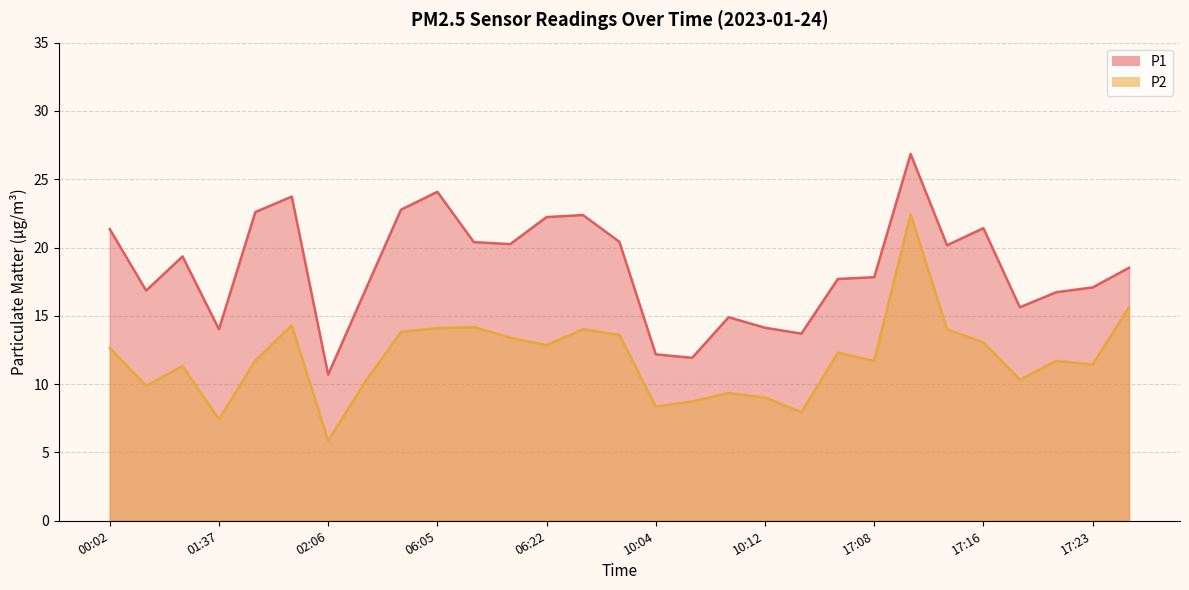

How many distinct data groups are displayed?

2